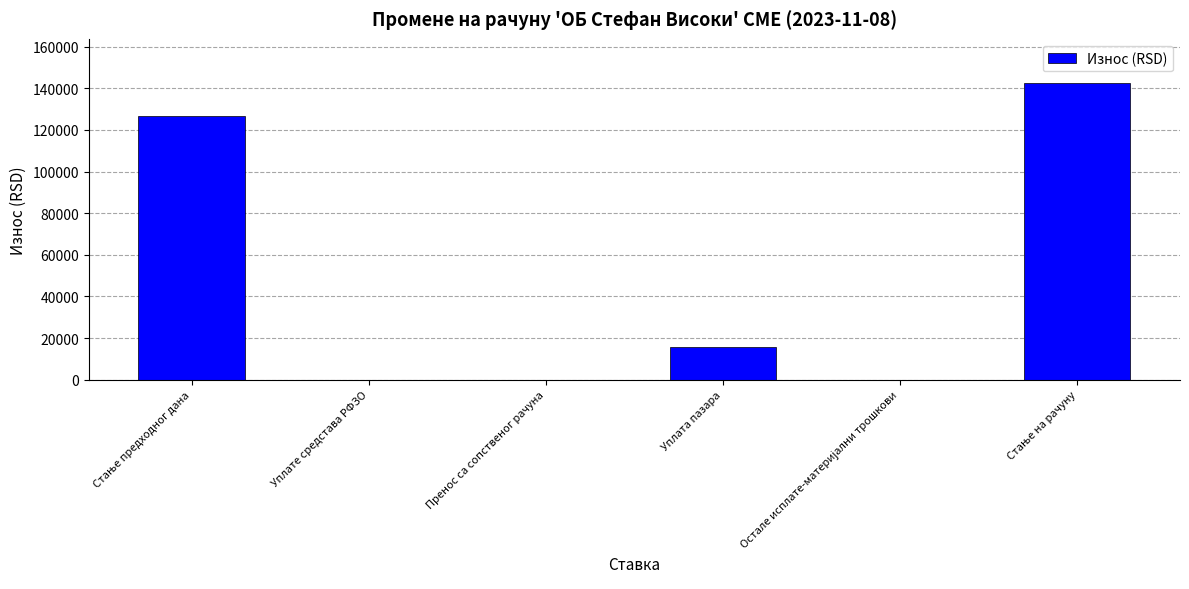

The chart shows a value of 0.0 at Пренос са сопственог рачуна. True or false?

True